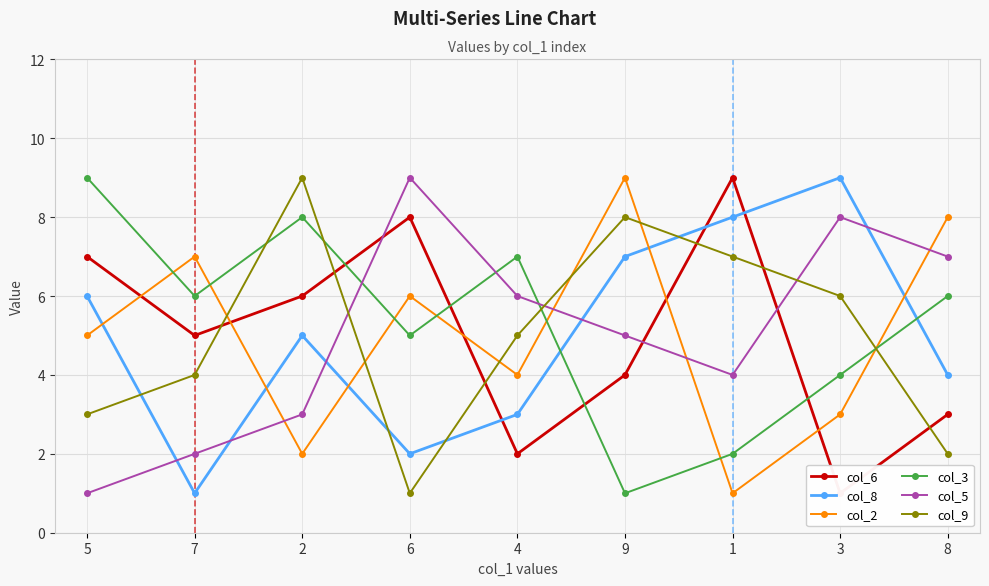

The col_3 series shows 2 at 9. True or false?

False